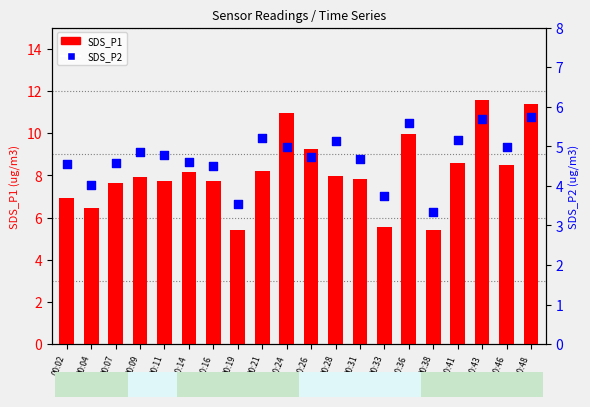

Which series has the widest spread of Y values?

SDS_P1